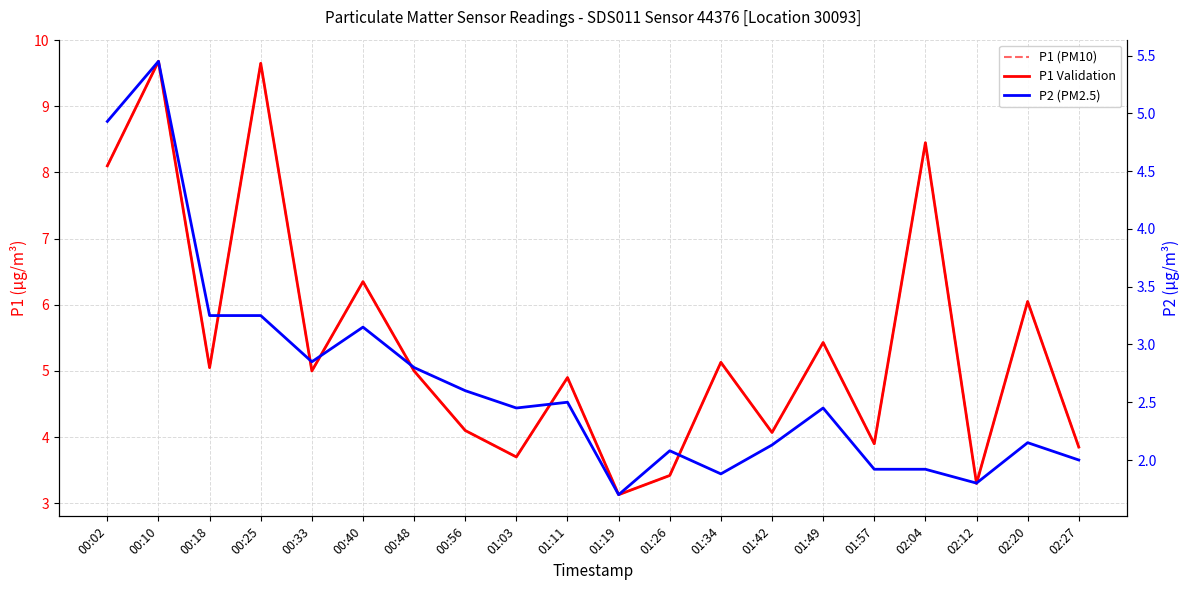

At which category does P1 (PM10) reach its first local peak?

00:10